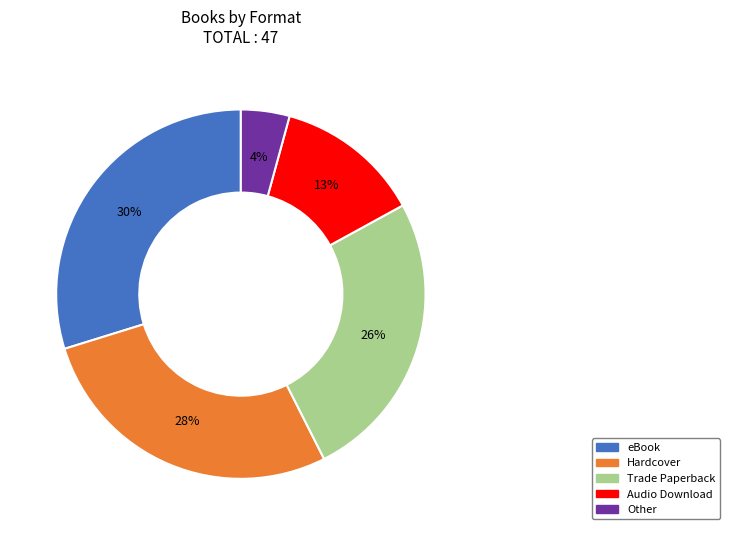

Is there any slice that represents more than half of the pie?

No